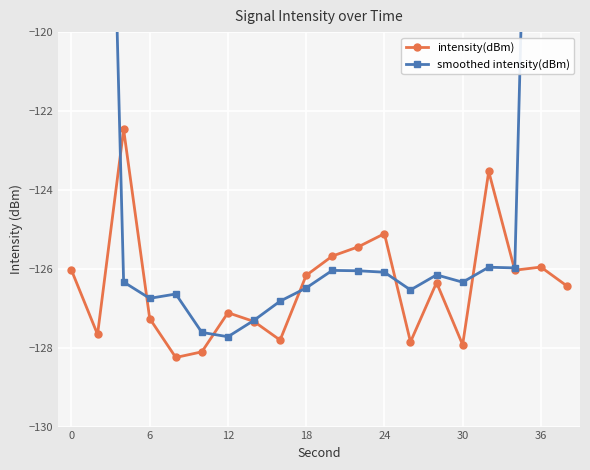

Which series has the largest range (max minus min)?

smoothed intensity(dBm)